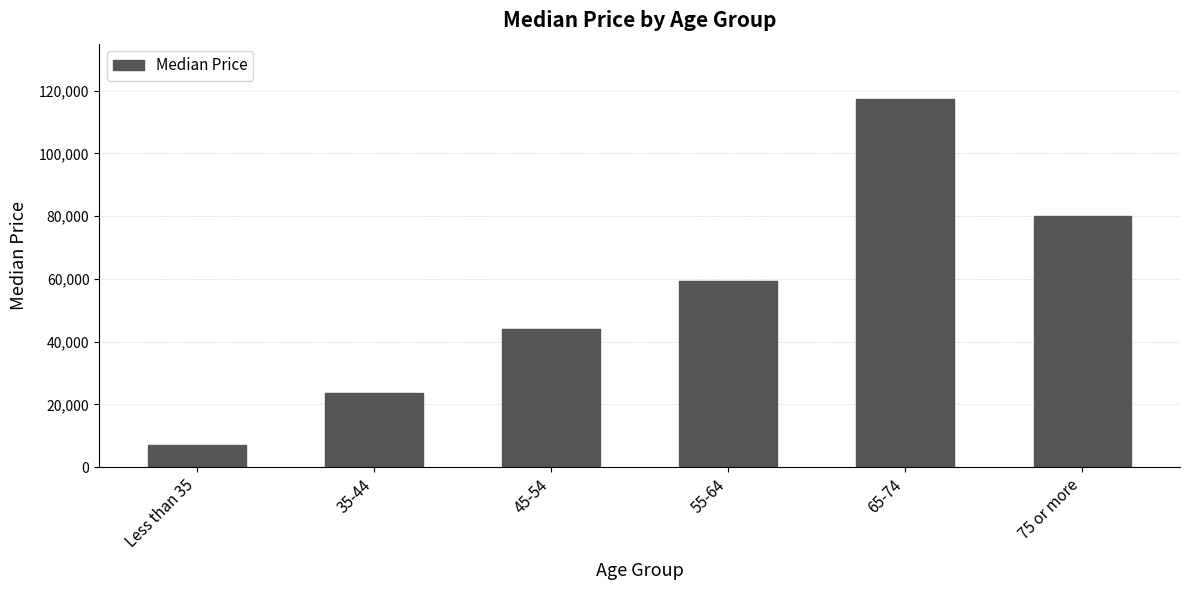

What is the ratio of the value at 65-74 to the value at 35-44?

5.0